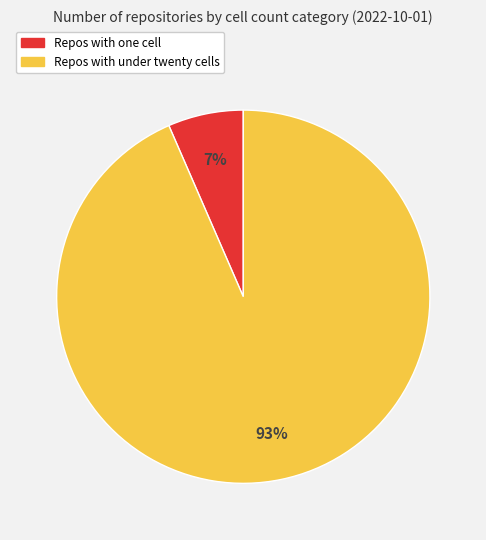

Is the sum of Repos with one cell and Repos with under twenty cells greater than half?

Yes